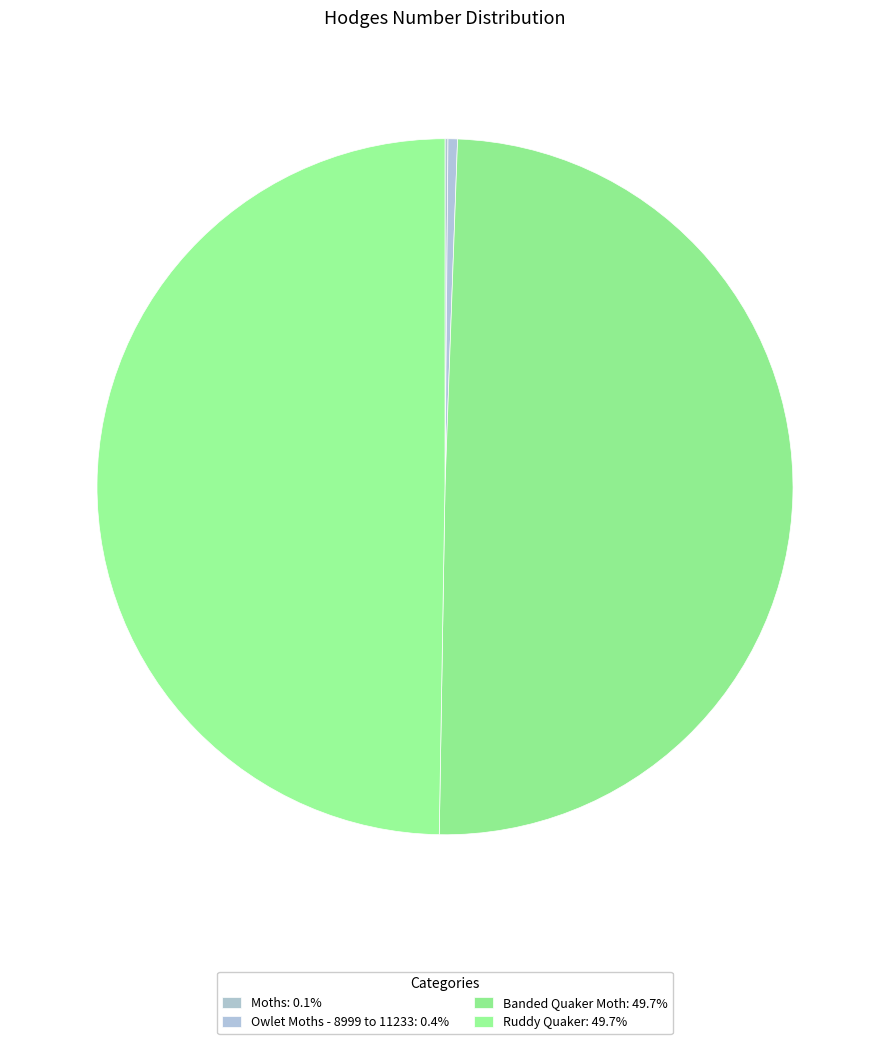

What is the change in value from Moths to Owlet Moths - 8999 to 11233?

+64.5